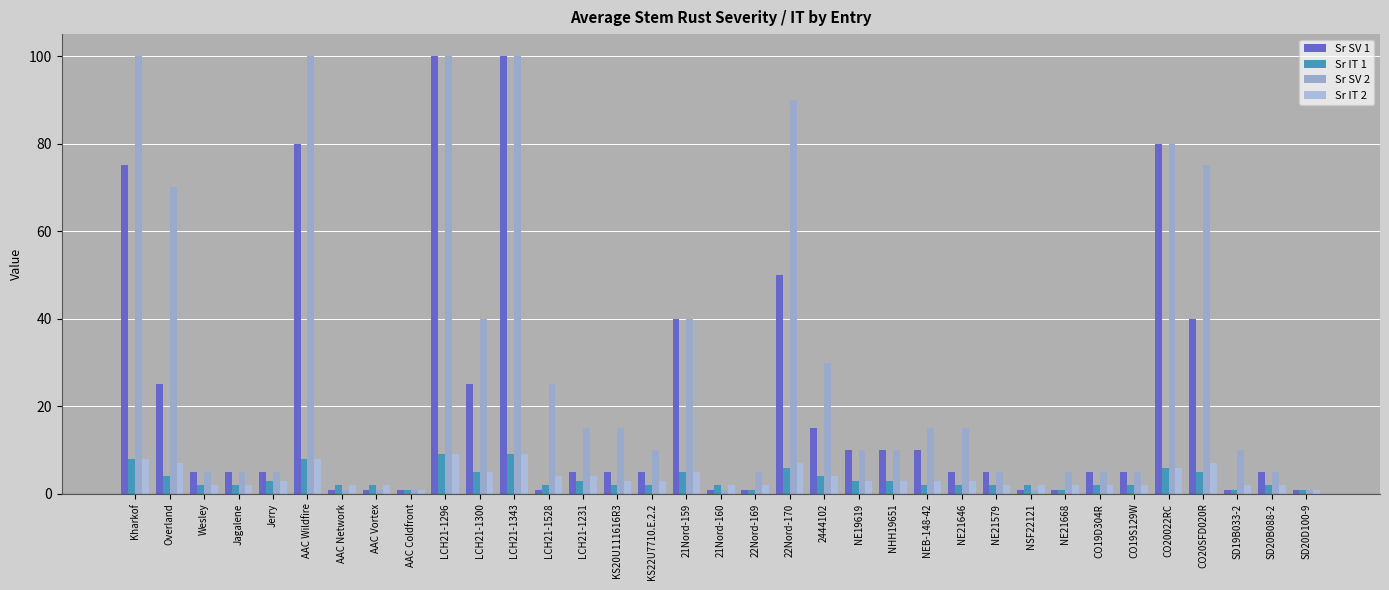

The value of Sr IT 2 at Overland is 7. True or false?

True